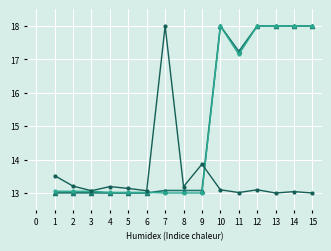

What is the spread (max minus min) of values at 7?

5.0